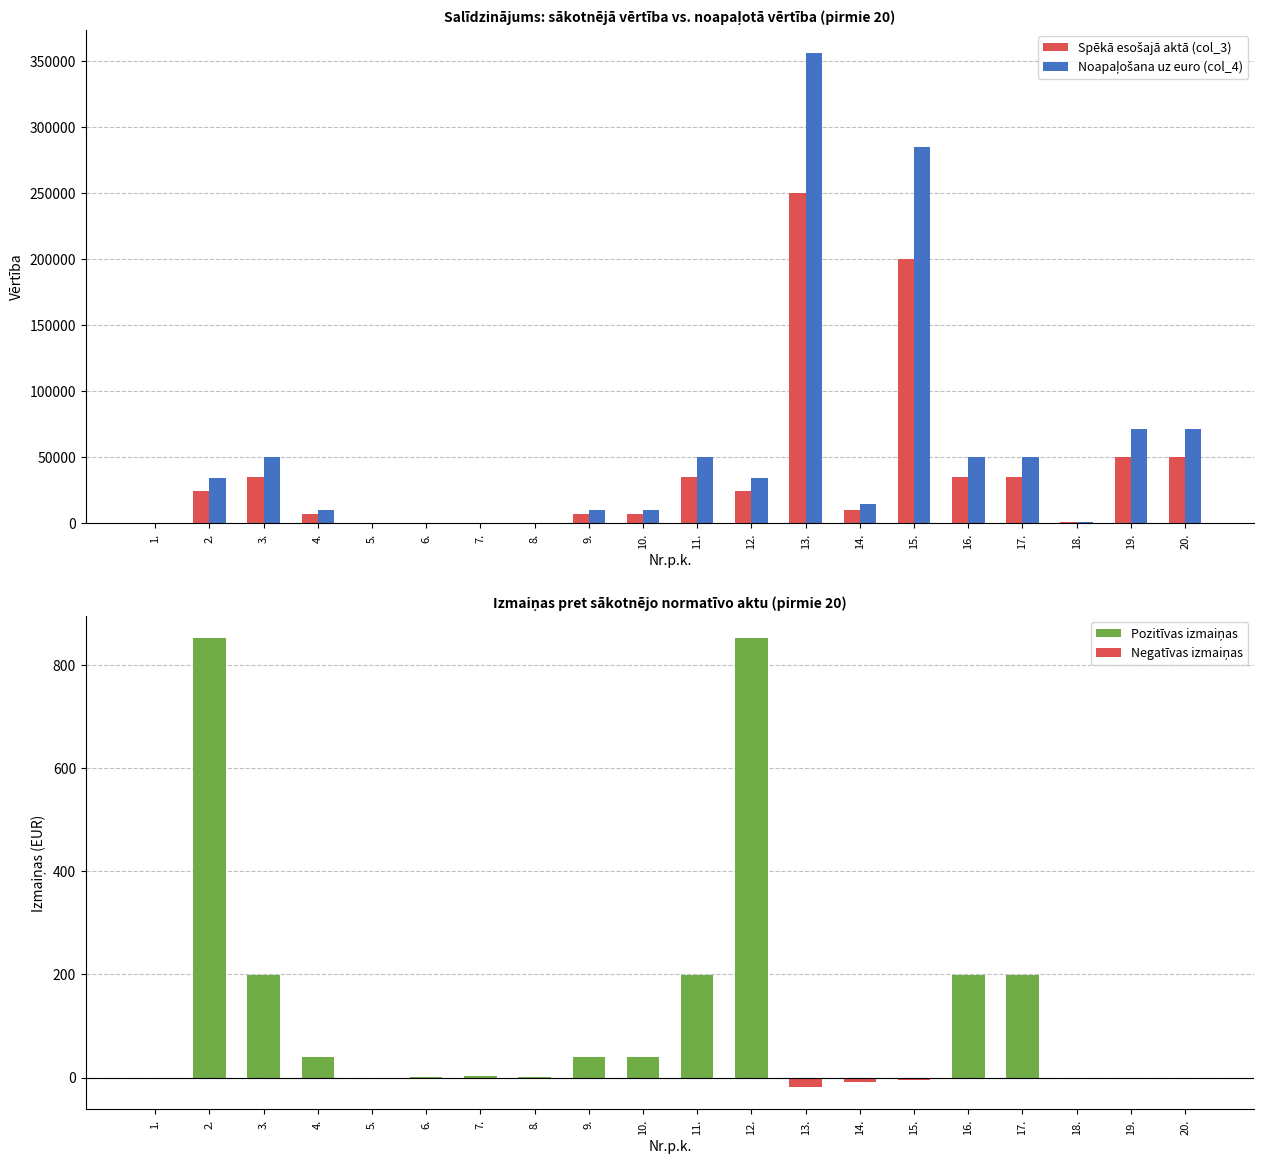

Between 19. and 10., which is larger?

19.